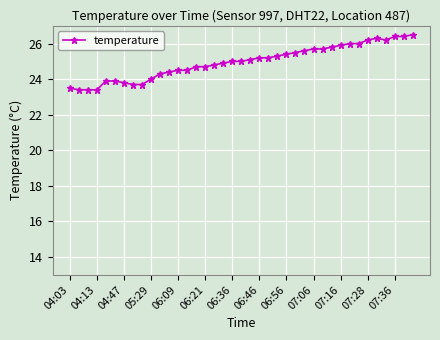

How many lines are shown in the chart?

1